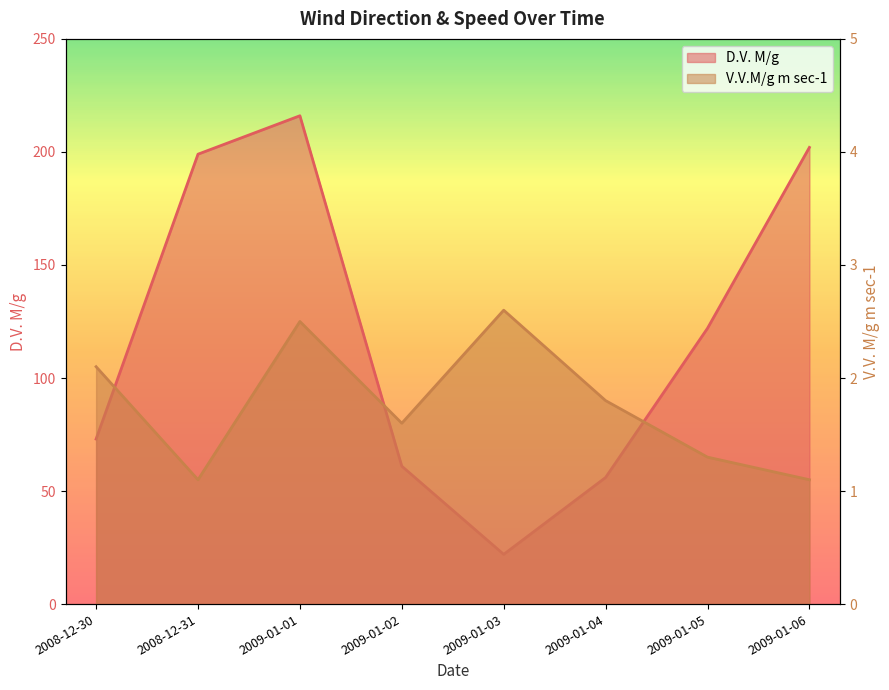

True or false: D.V. M/g and V.V.M/g m sec-1 cross at least once.

False